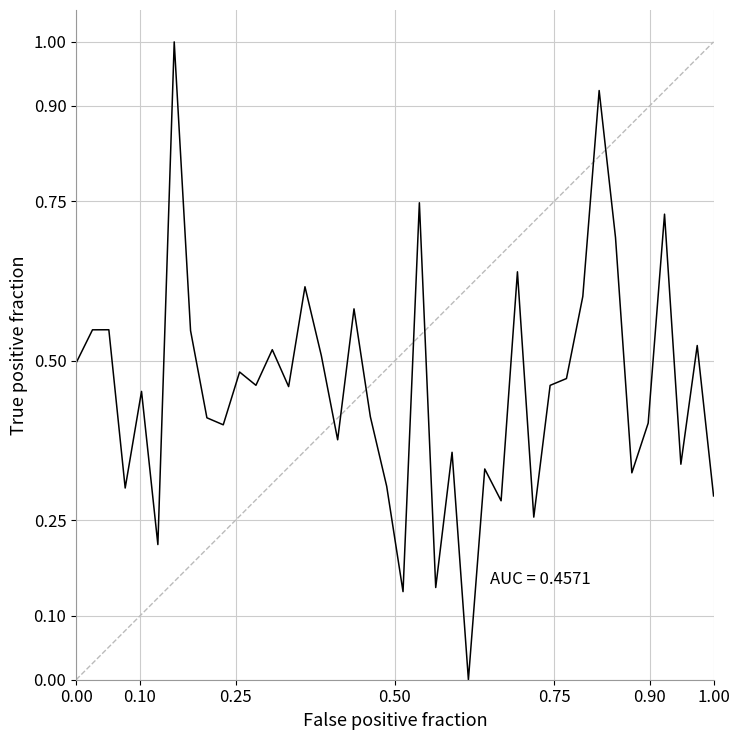

What is the difference between the maximum and minimum values?

1.0